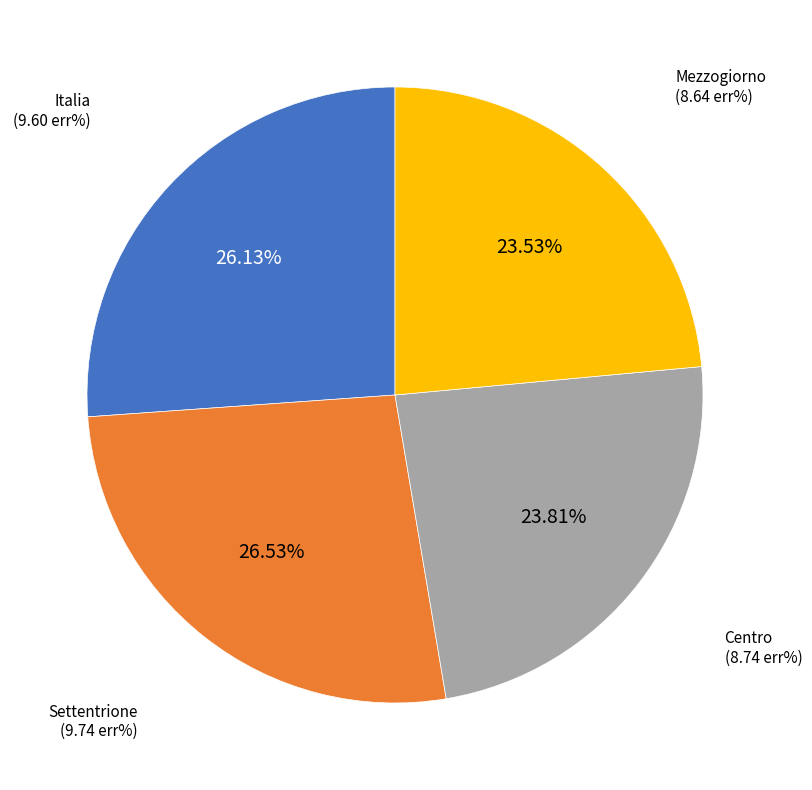

Count the number of slices in the pie.

4